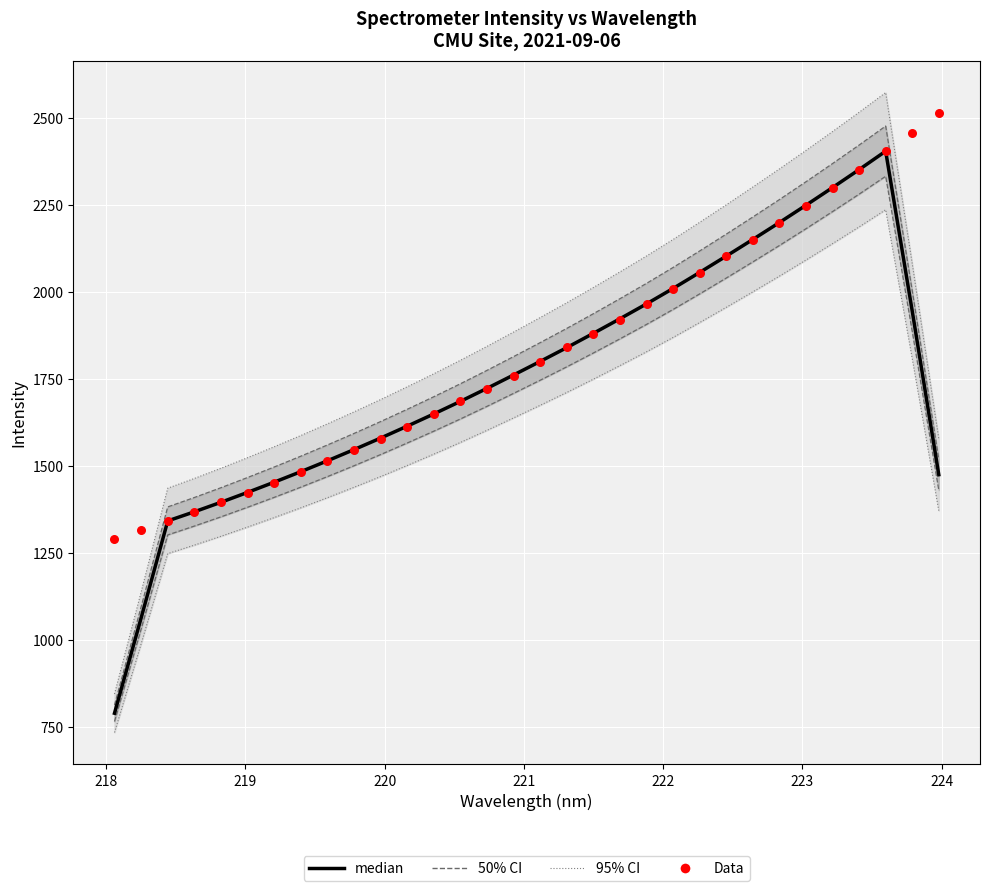

Which series reaches the minimum Y coordinate?

median